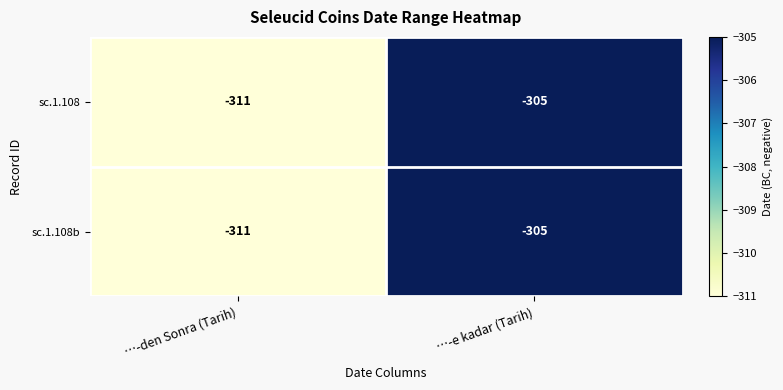

What is the minimum value shown in the chart?

-311